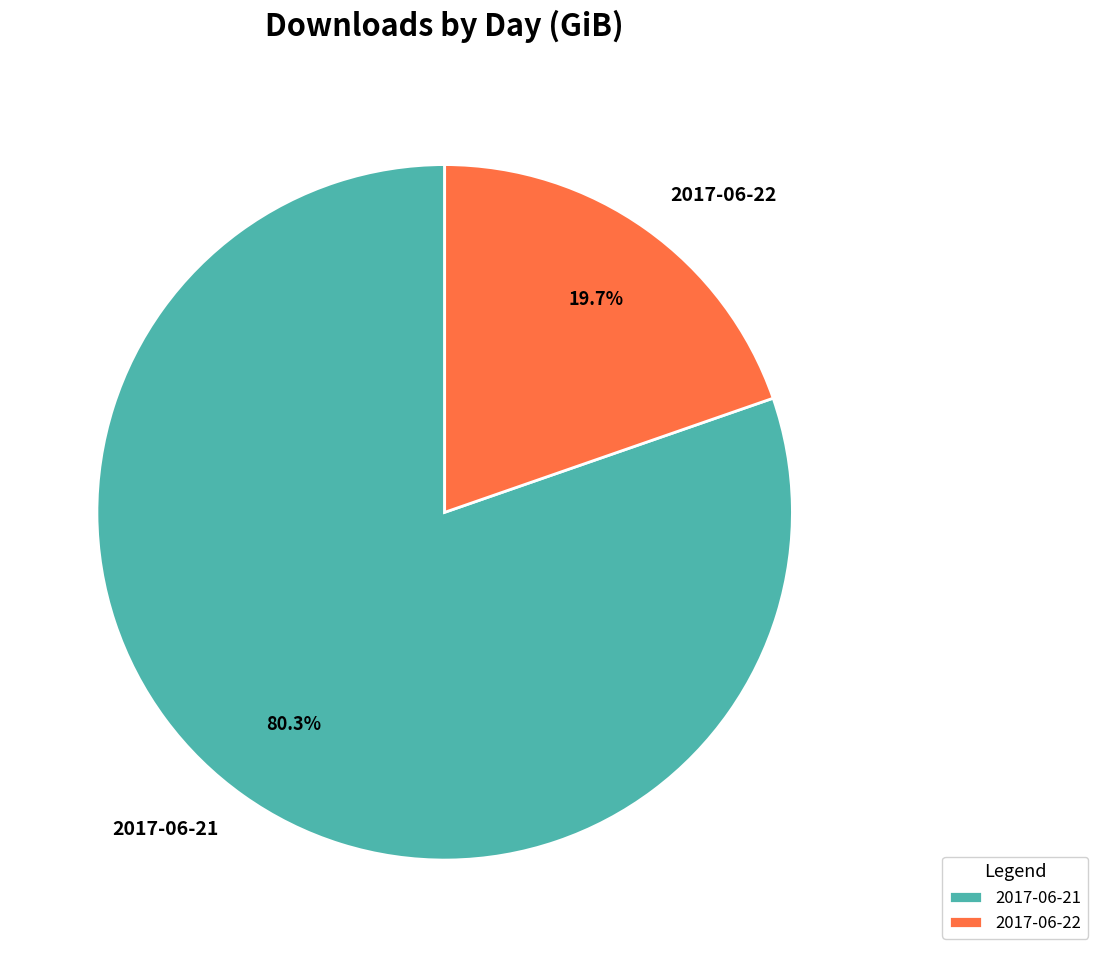

What percentage is the 2017-06-21 slice, to the nearest percent?

80%